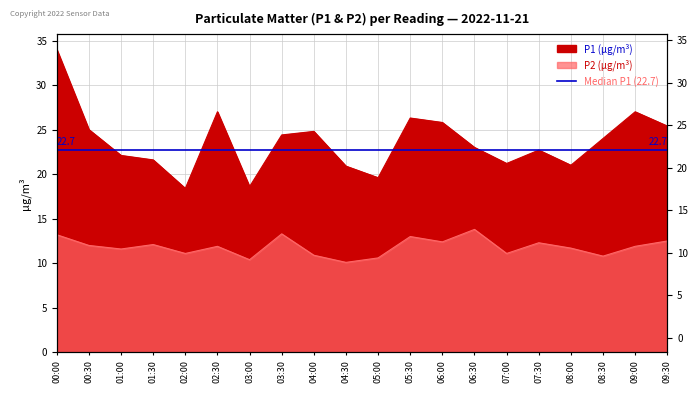

What is the maximum value for P2?

13.8